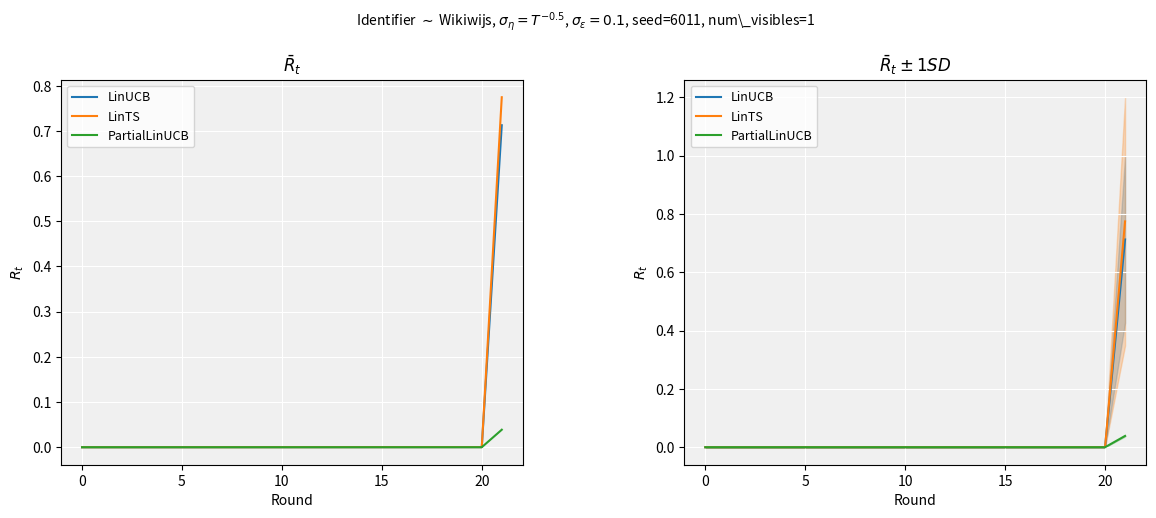

True or false: PartialLinUCB and LinUCB cross at least once.

False